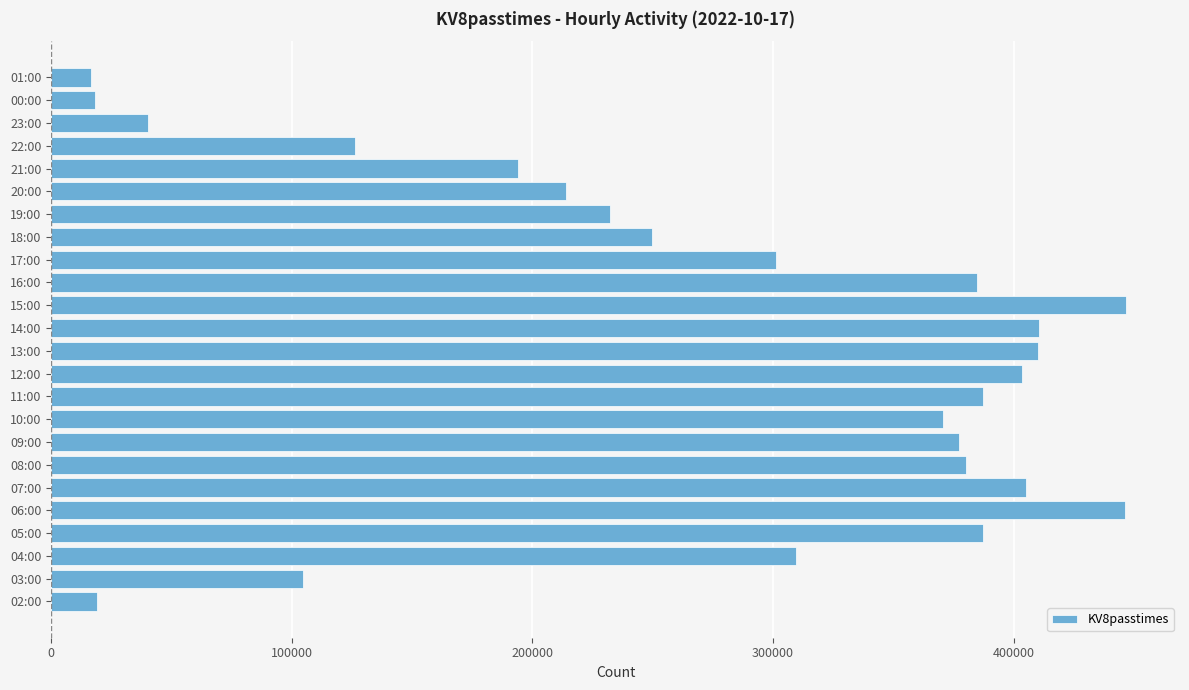

What is the change in value from 14:00 to 21:00?

-216613